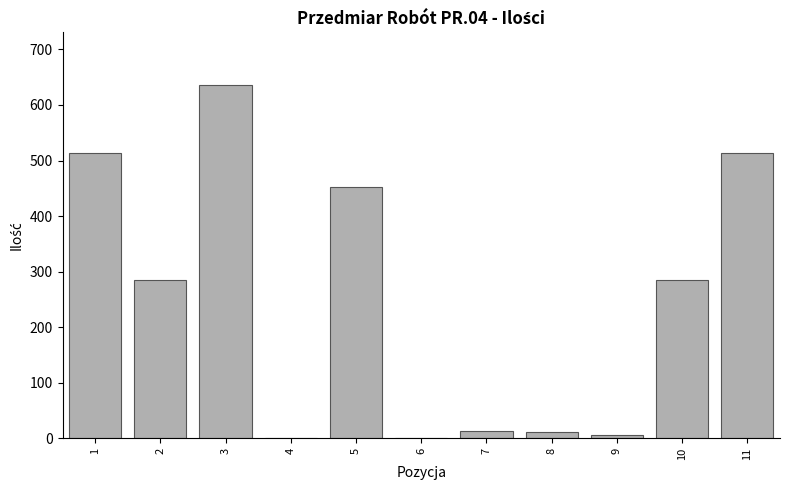

Reading left to right, what are all the values shown in this chart?

1=512.8	2=285.6	3=635.2	4=1.0	5=453.1	6=1.0	7=14.1	8=11.0	9=6.0	10=285.6	11=512.8